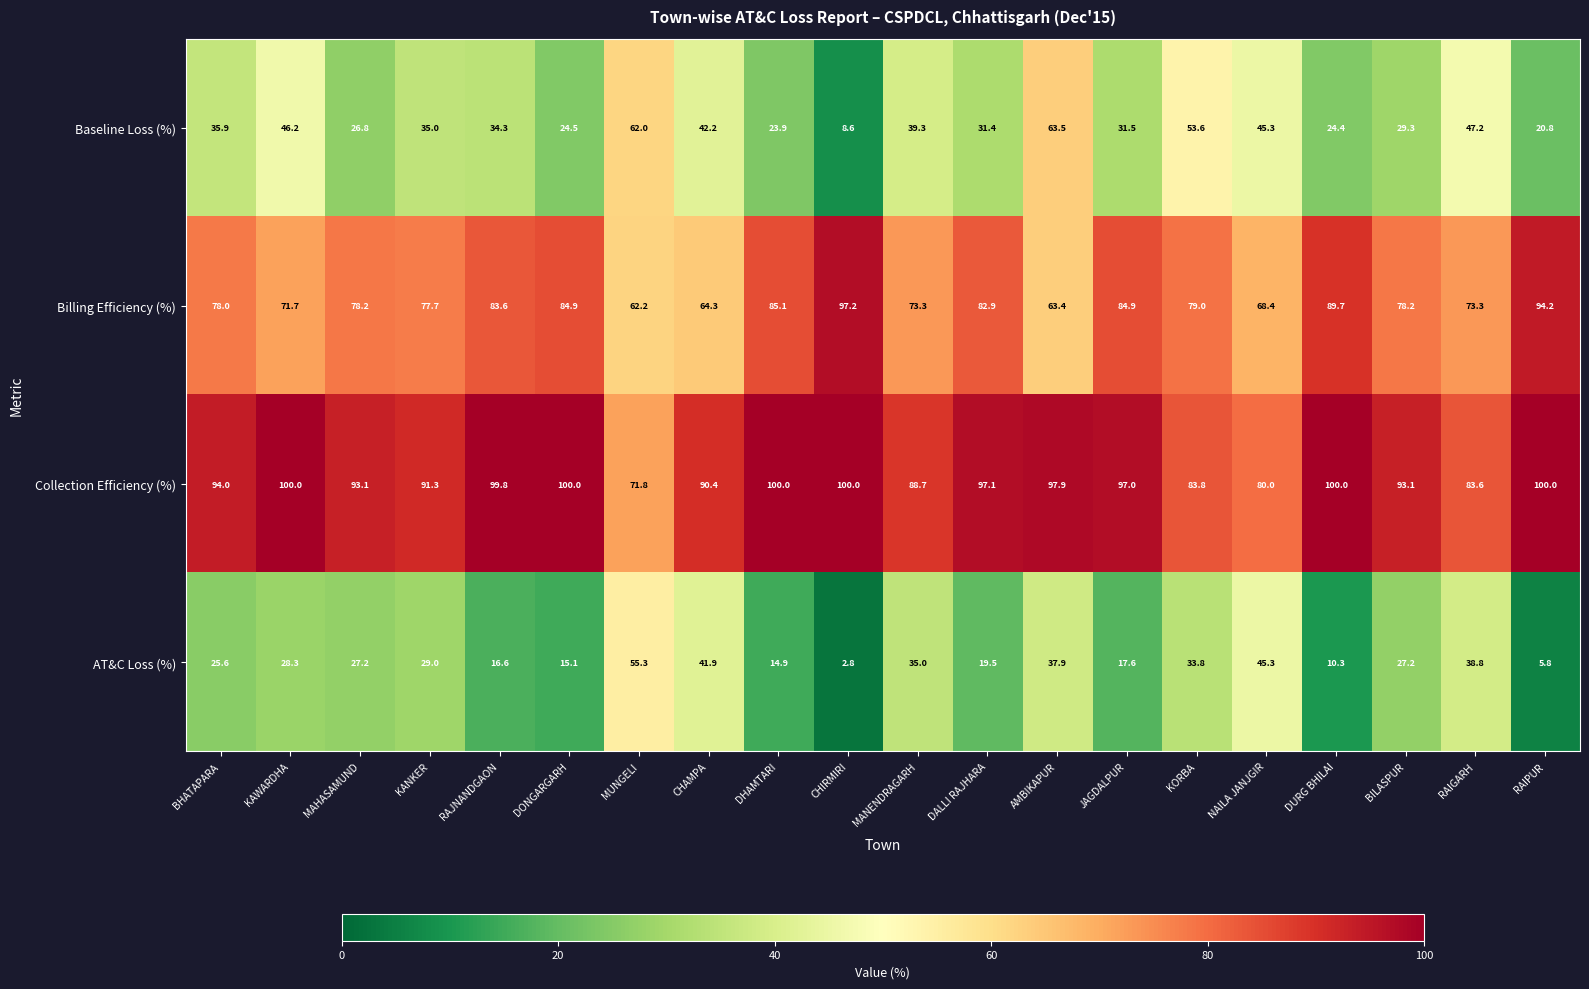

At KAWARDHA, list the series in order from smallest to largest.

AT&C Loss (%), Baseline Loss (%), Billing Efficiency (%), Collection Efficiency (%)